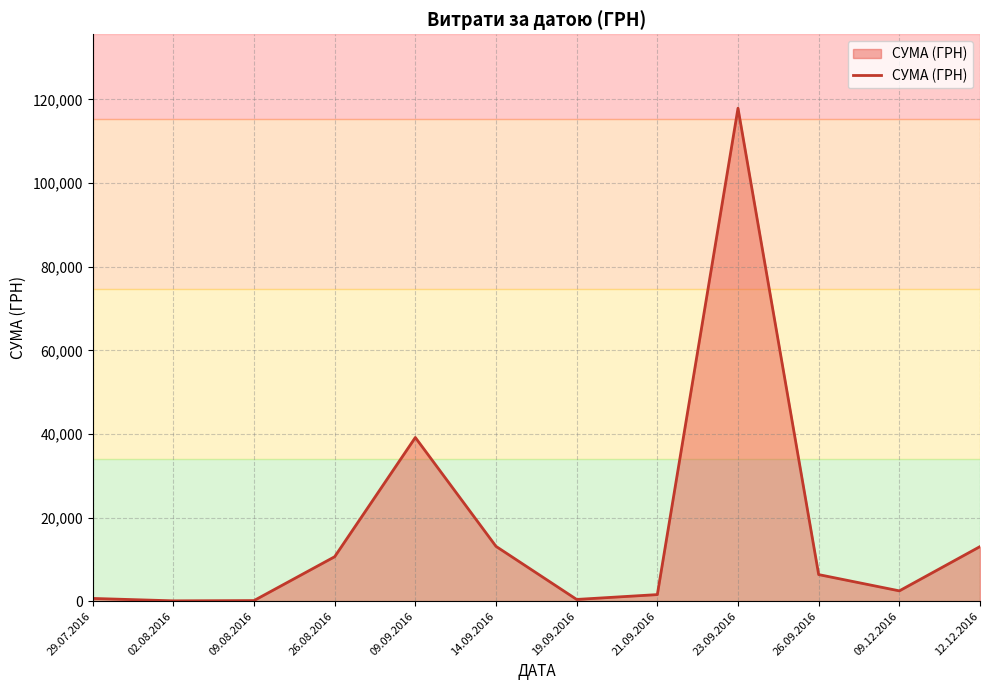

At which label is the value closest to 58992?

09.09.2016